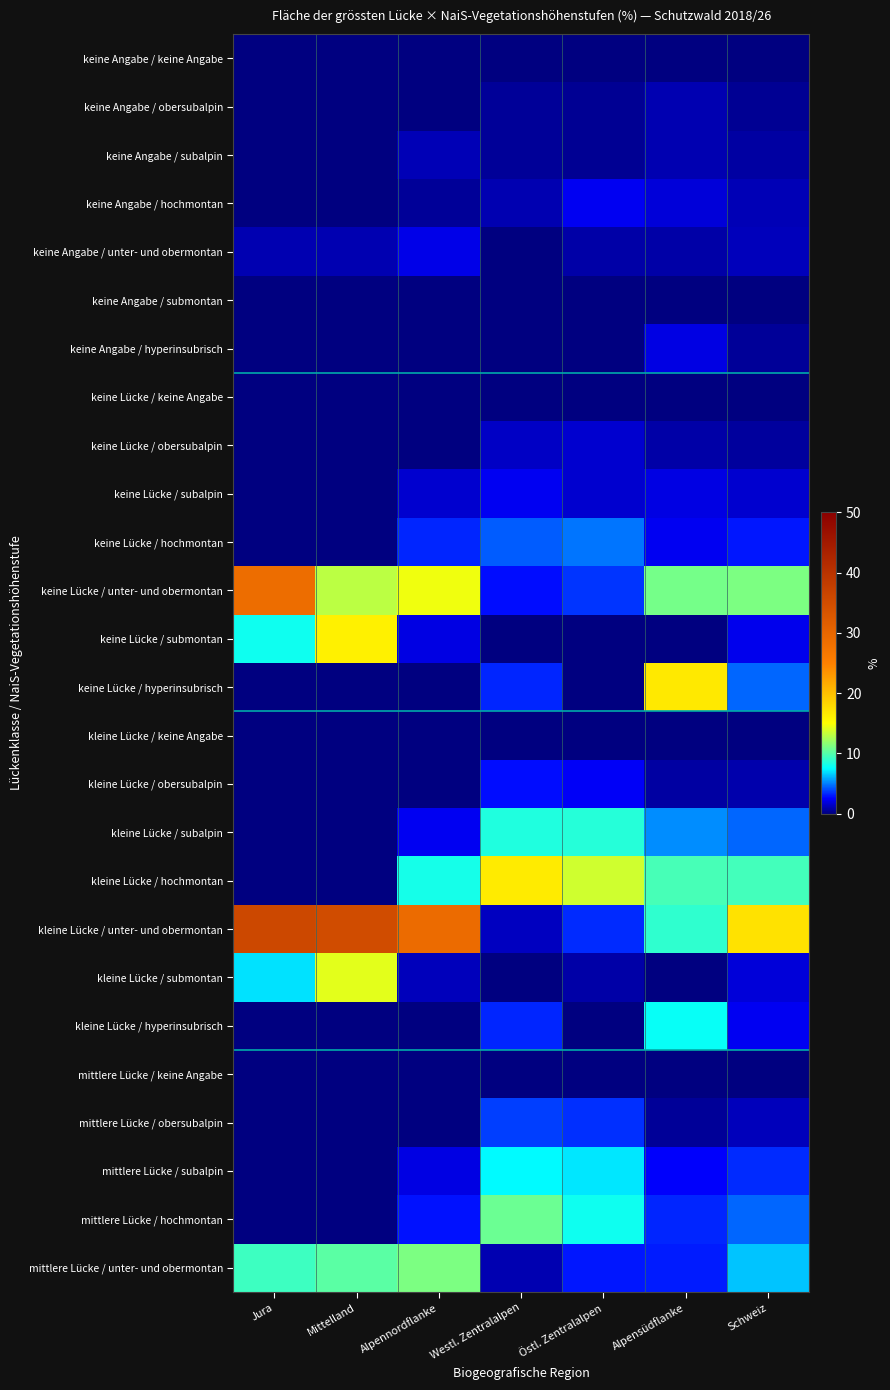

Rank the series at Alpensüdflanke from highest to lowest value.

keine Lücke / hyperinsubrisch, keine Lücke / unter- und obermontan, kleine Lücke / hochmontan, kleine Lücke / unter- und obermontan, kleine Lücke / hyperinsubrisch, kleine Lücke / subalpin, mittlere Lücke / hochmontan, mittlere Lücke / unter- und obermontan, mittlere Lücke / subalpin, keine Lücke / hochmontan, keine Angabe / hyperinsubrisch, keine Lücke / subalpin, keine Angabe / hochmontan, keine Angabe / obersubalpin, keine Angabe / subalpin, keine Angabe / unter- und obermontan, keine Lücke / obersubalpin, kleine Lücke / obersubalpin, mittlere Lücke / obersubalpin, keine Angabe / keine Angabe, keine Angabe / submontan, keine Lücke / keine Angabe, keine Lücke / submontan, kleine Lücke / keine Angabe, kleine Lücke / submontan, mittlere Lücke / keine Angabe